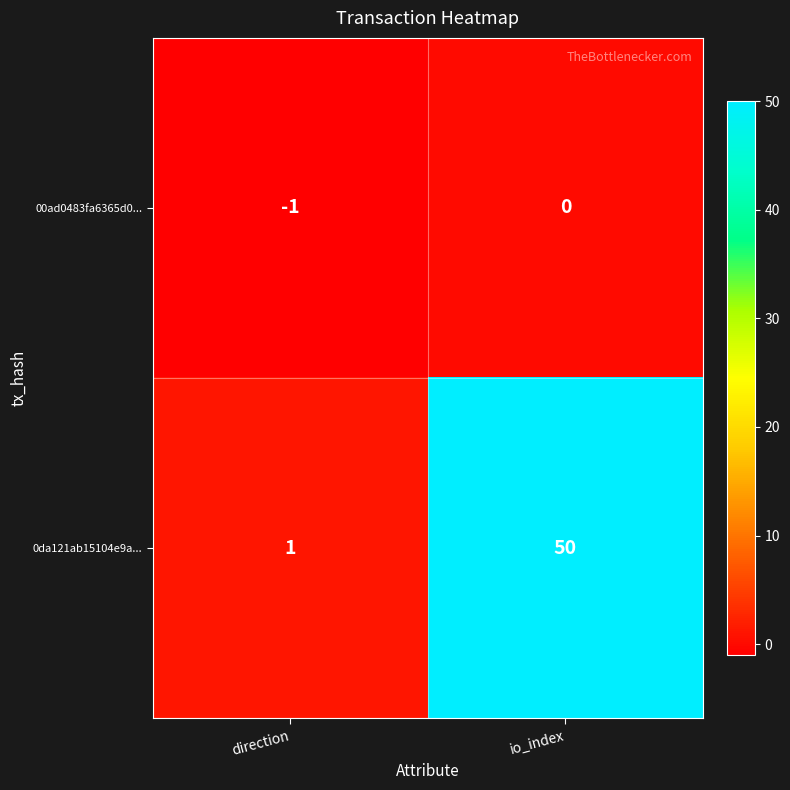

At which label is 0da121ab15104e9a... closest to 25?

direction